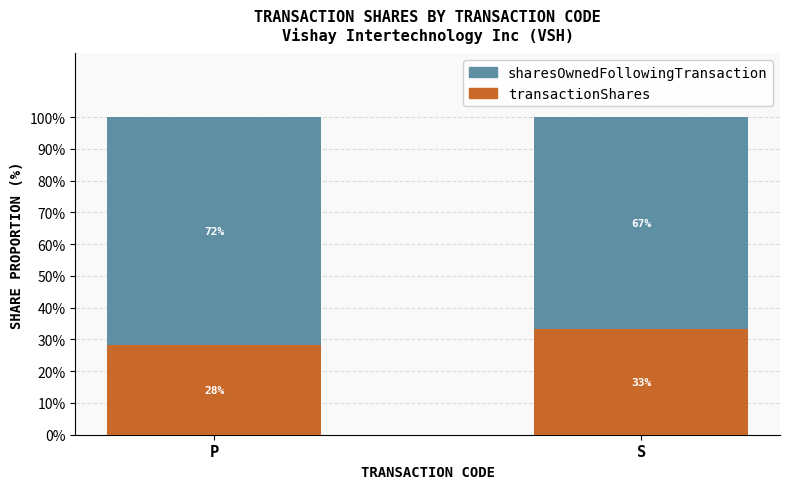

What position from the left is S?

2